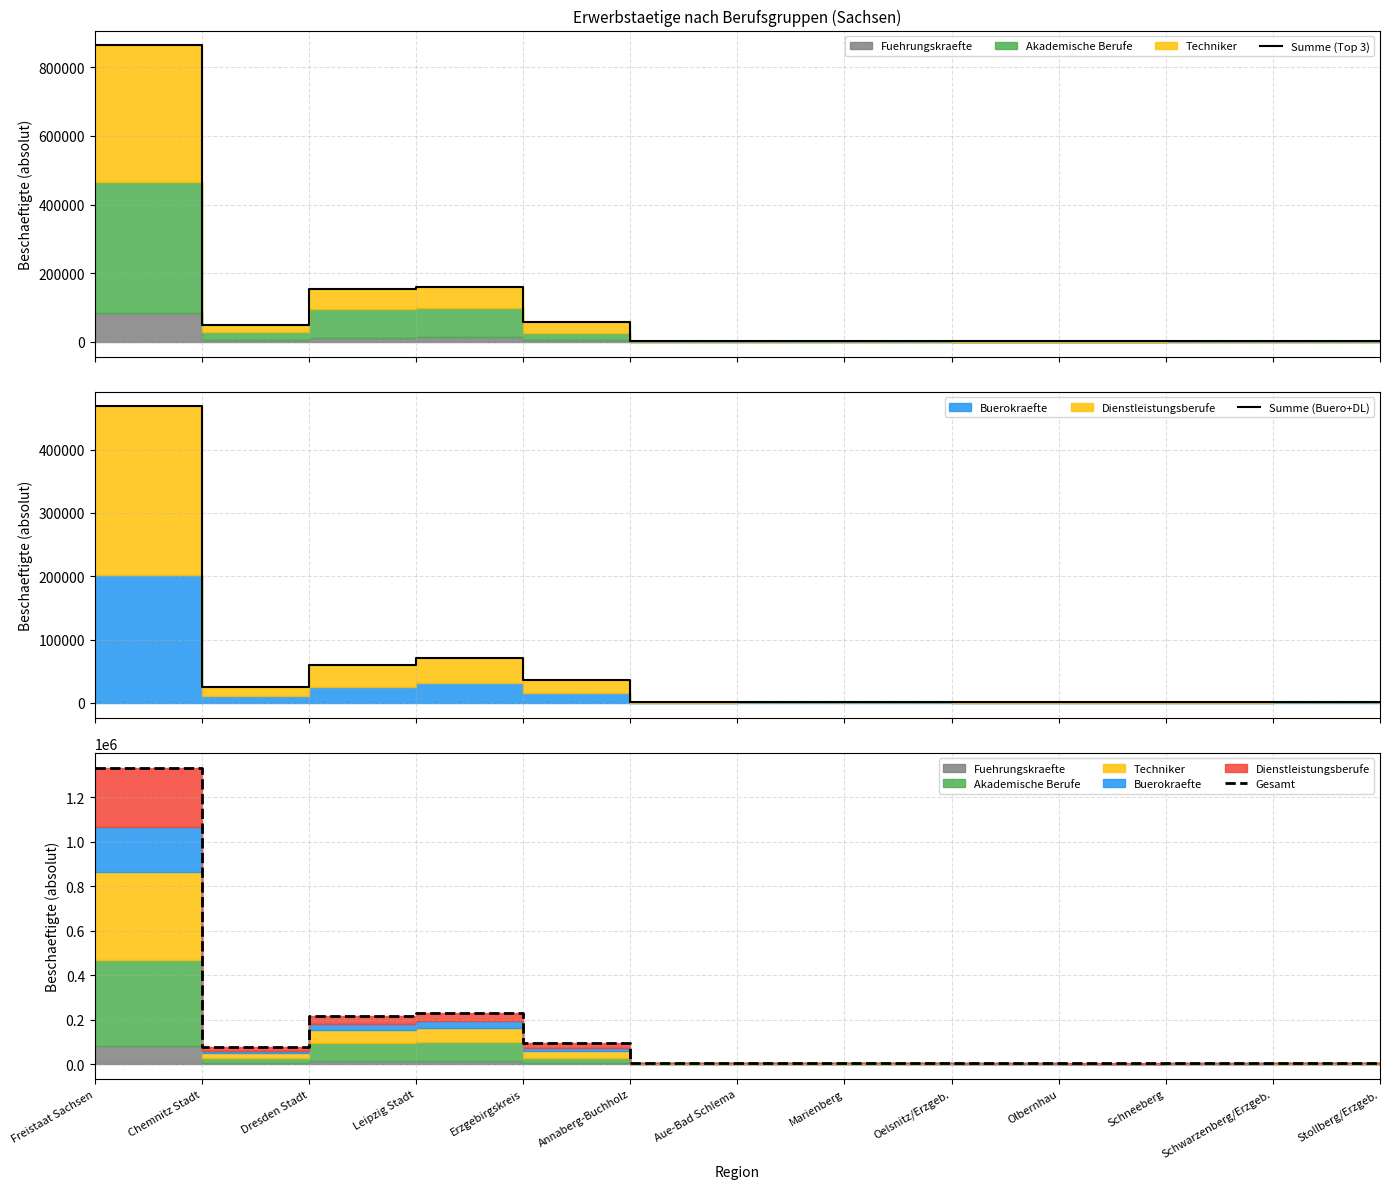

True or false: Summe (Buero+DL) has a value of 1810 at Marienberg.

True